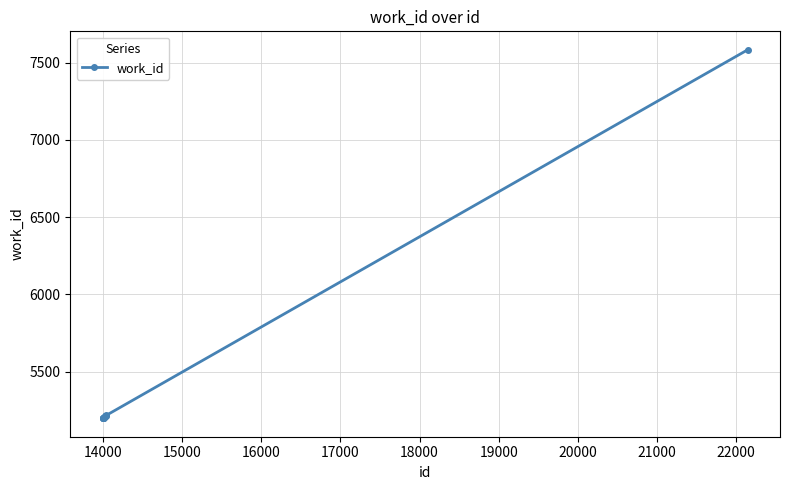

Is this an area chart (filled region under the line)?

No